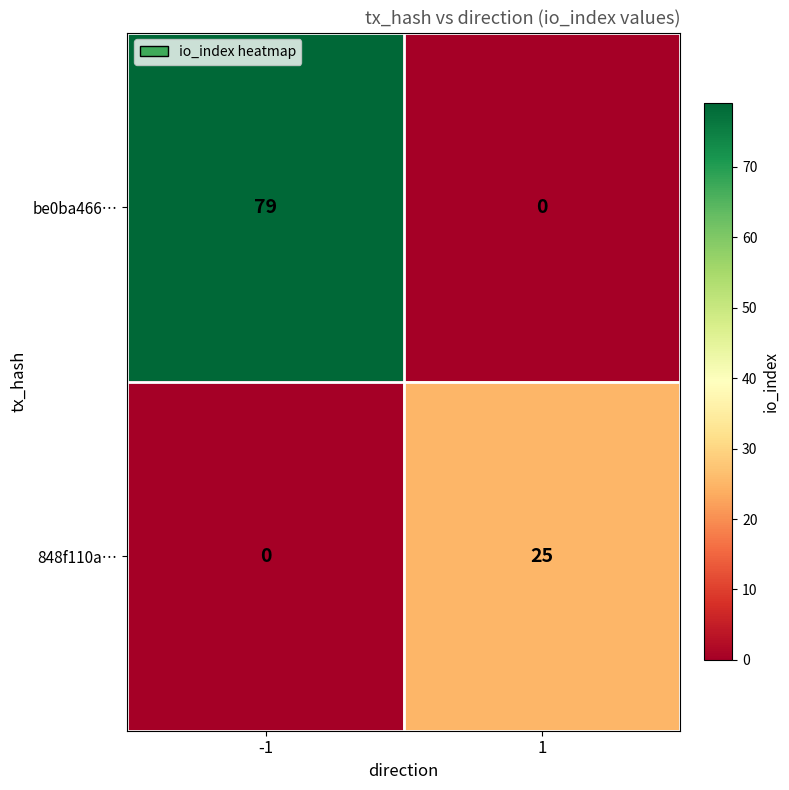

What is the difference between the be0ba466… values at -1 and 1?

79